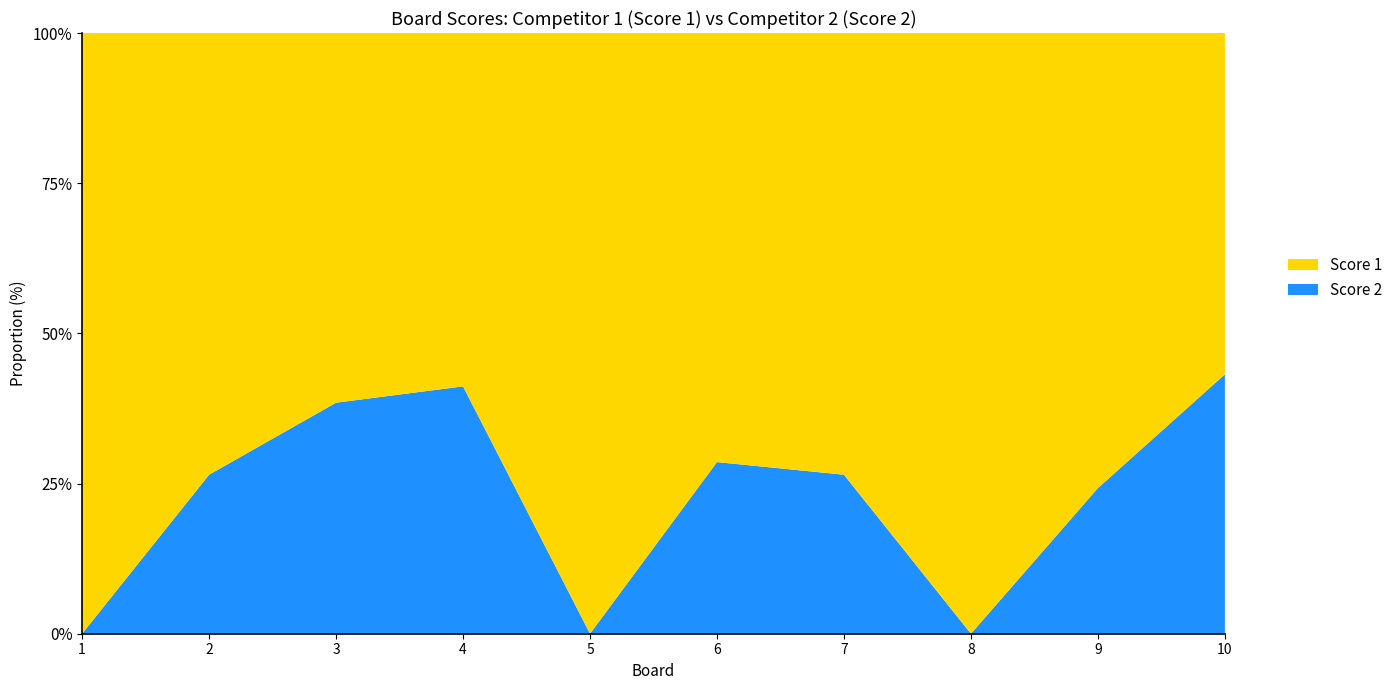

Reading left to right, list all the values displayed in this chart.

Score 1: 25	25	24	20	25	25	25	25	25	25
Score 2: 0	9	15	14	0	10	9	0	8	19